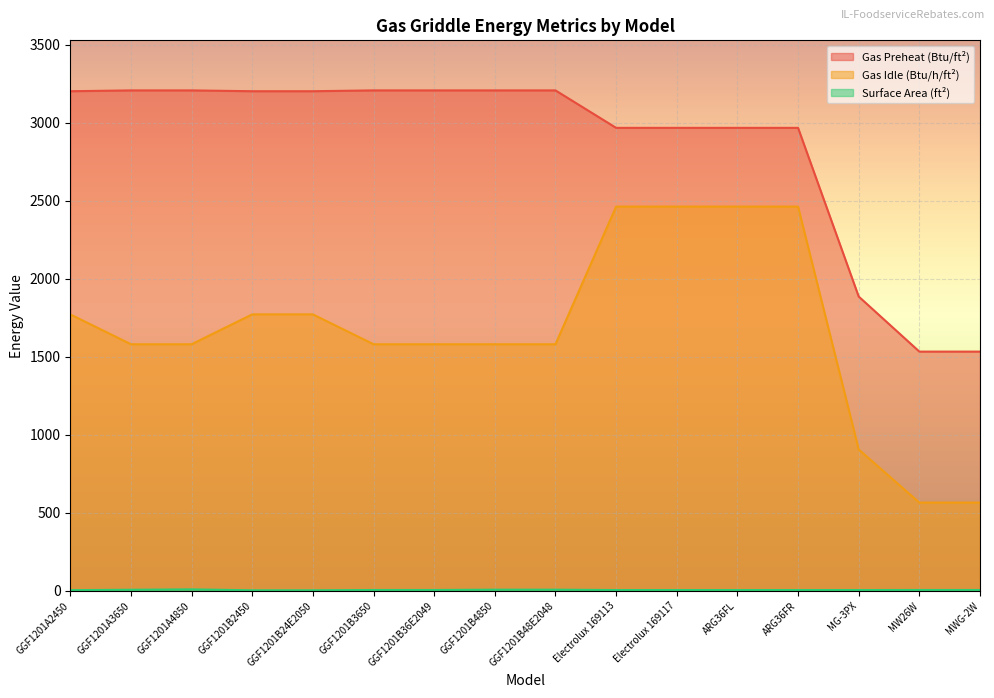

Reading left to right, transcribe all the data shown in this chart.

Gas Preheat (Btu/ft²): 3201.2	3206.5	3206.5	3201.2	3201.2	3206.5	3206.5	3206.5	3206.5	2966.5	2966.5	2966.5	2966.5	1885.8	1533.2	1533.2
Gas Idle (Btu/h/ft²): 1771.6	1580.4	1580.4	1771.6	1771.6	1580.4	1580.4	1580.4	1580.4	2462.1	2462.1	2462.1	2462.1	906.3	565.8	565.8
Surface Area (ft²): 5.0	7.5	10.0	4.0	4.0	6.0	6.0	8.0	8.0	5.6	5.6	5.6	5.6	5.6	6.0	6.0